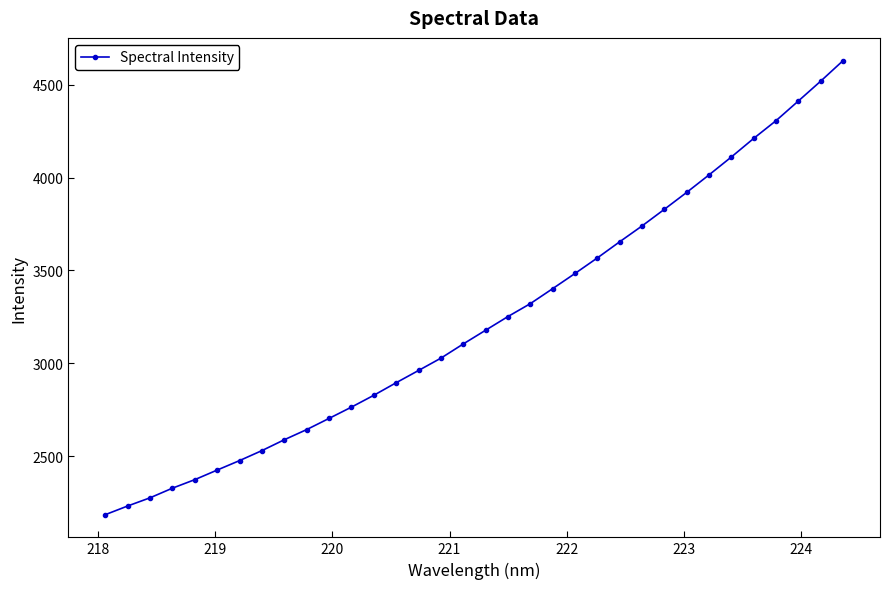

What is the maximum value shown in the chart?

4630.8